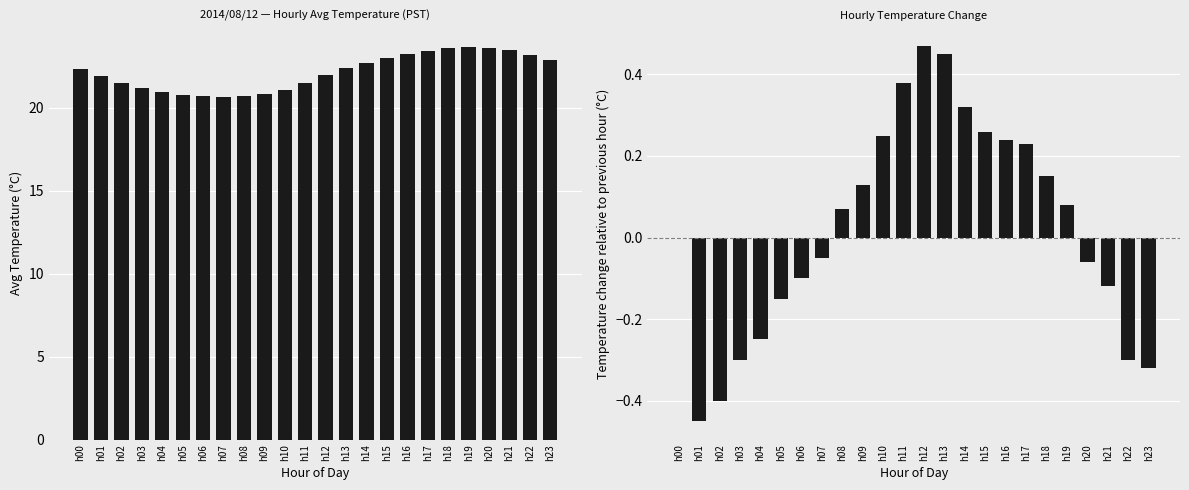

What is the sum of the Avg Temperature (C) values at h10 and h03?

42.3